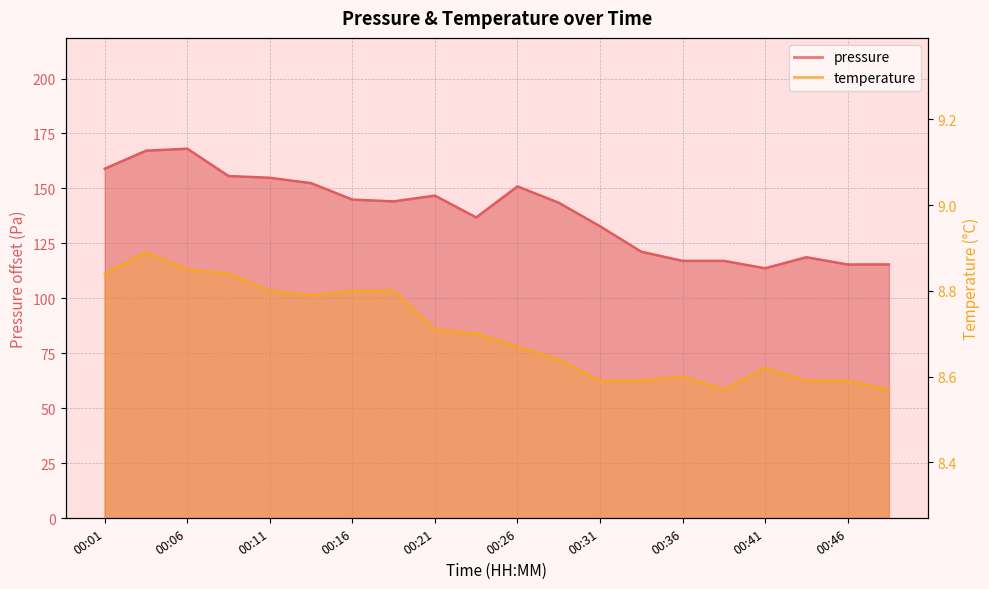

Is the value of pressure at 00:48 greater than the value of temperature at 00:18?

Yes